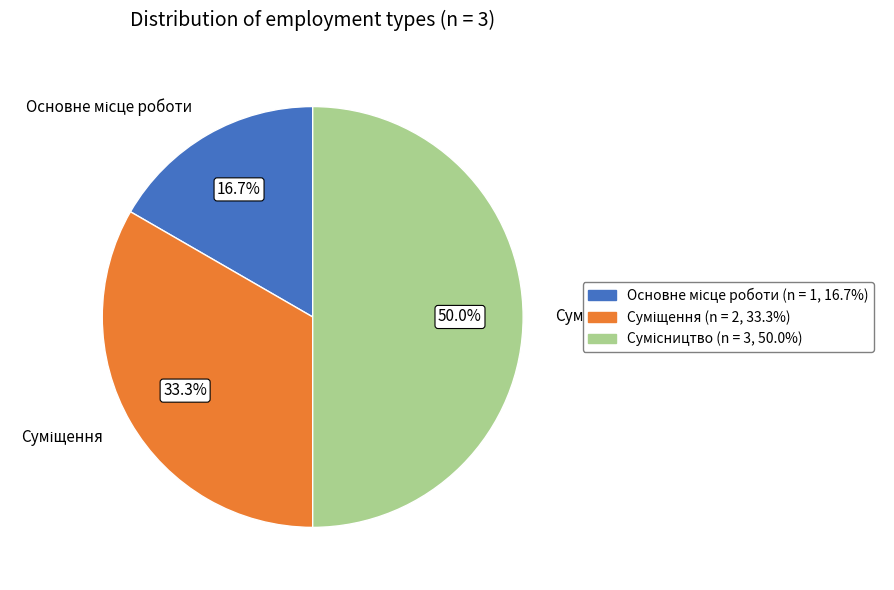

To the nearest percent, what is the difference between the Суміщення and Сумісництво slice percentages?

17%